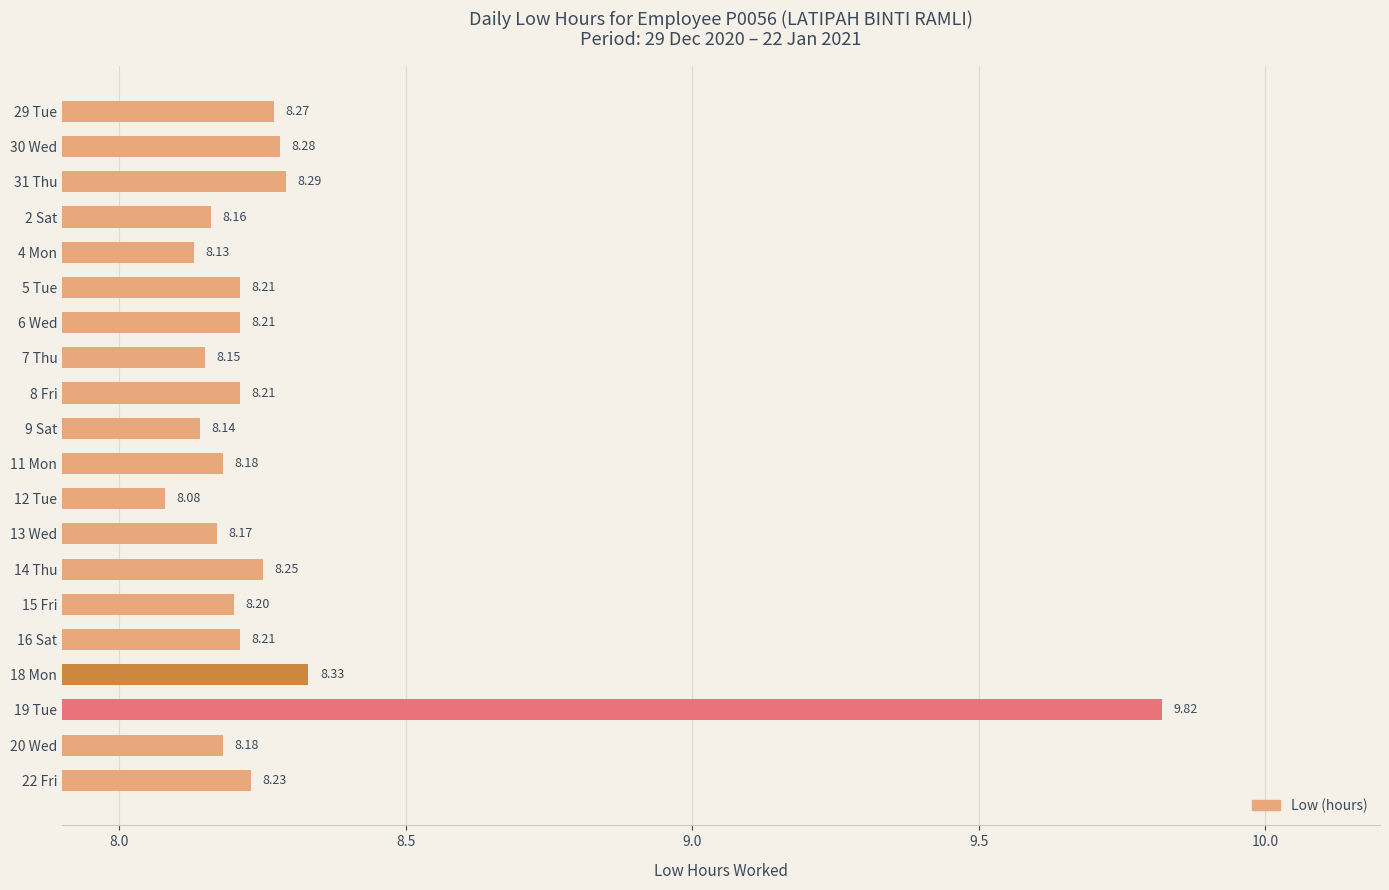

What is the sum of all values?

165.7